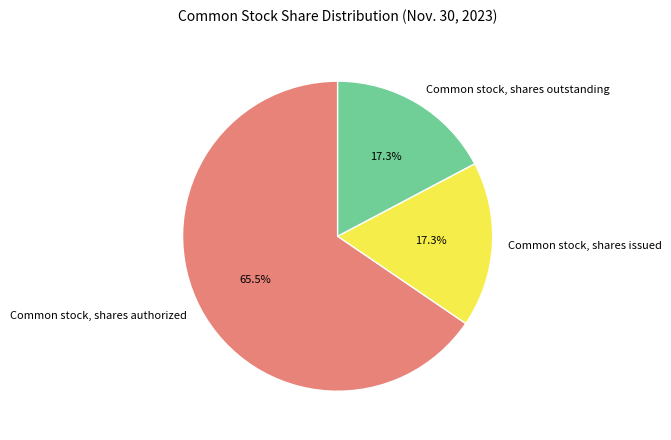

To the nearest percent, what is the difference between the largest and smallest slice percentages?

48%